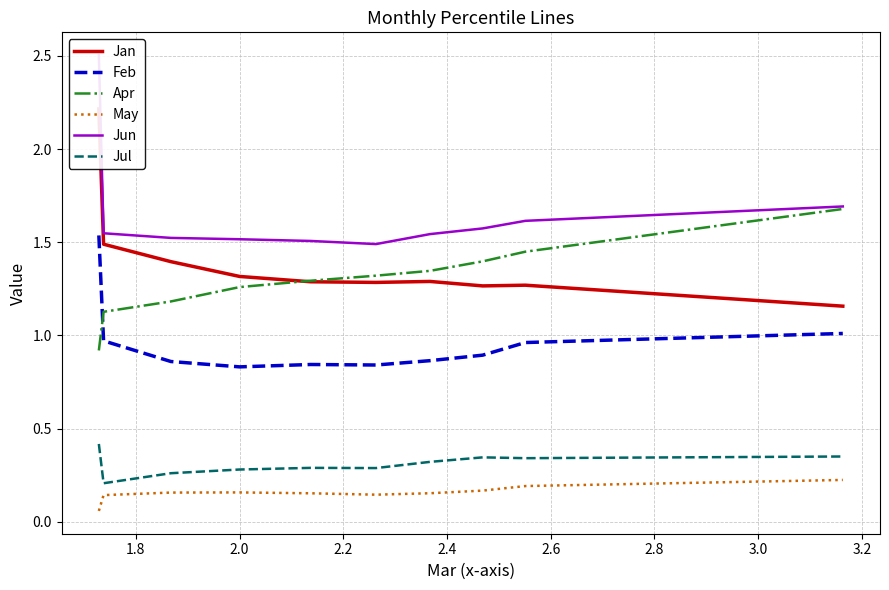

True or false: May and Feb intersect in this chart.

False